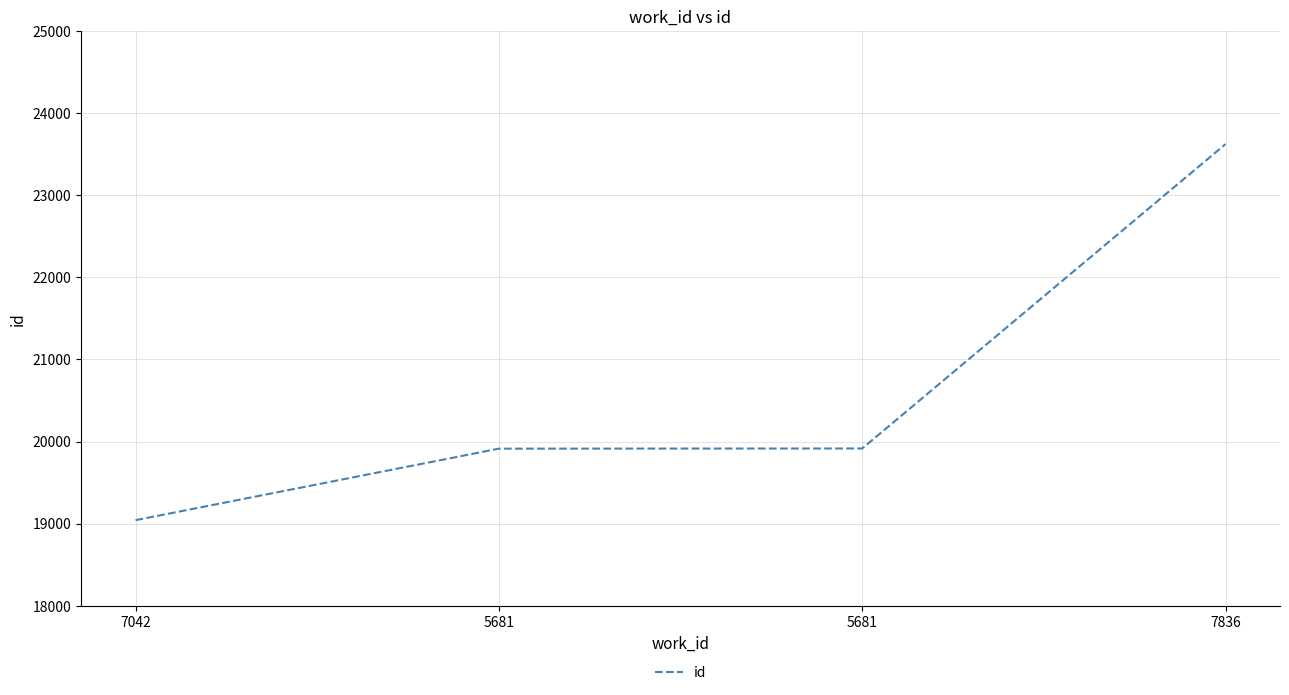

What is the smallest value displayed?

19042